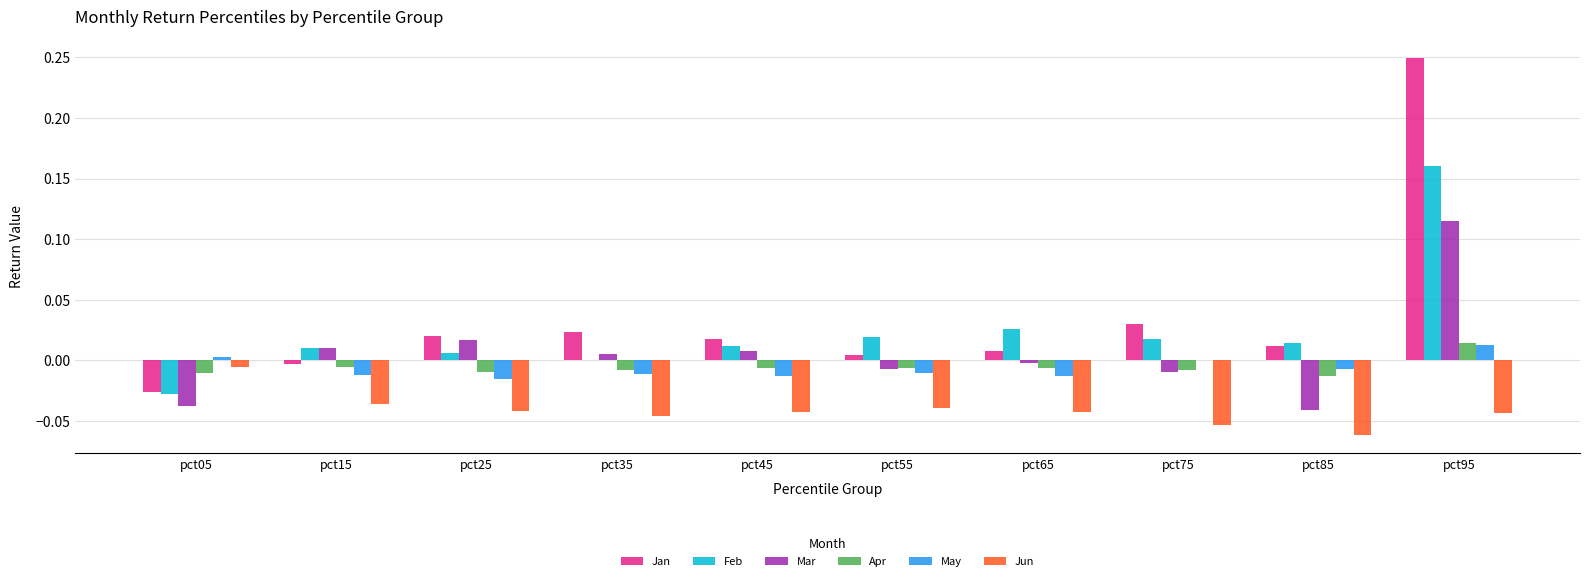

Is it true that Jan equals 0.0 at pct55?

True